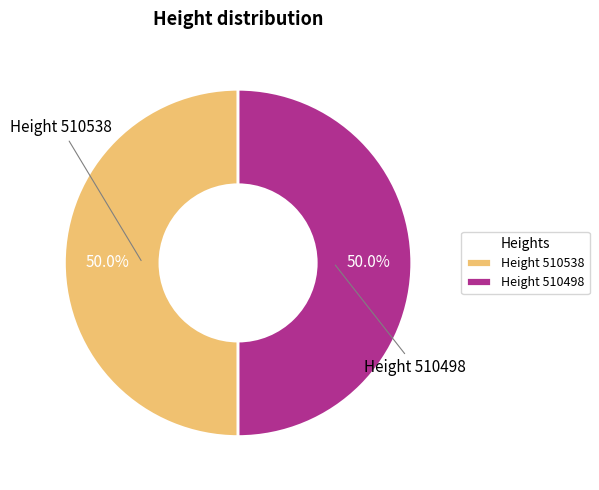

What percentage is the Height 510538 slice, to the nearest percent?

50%